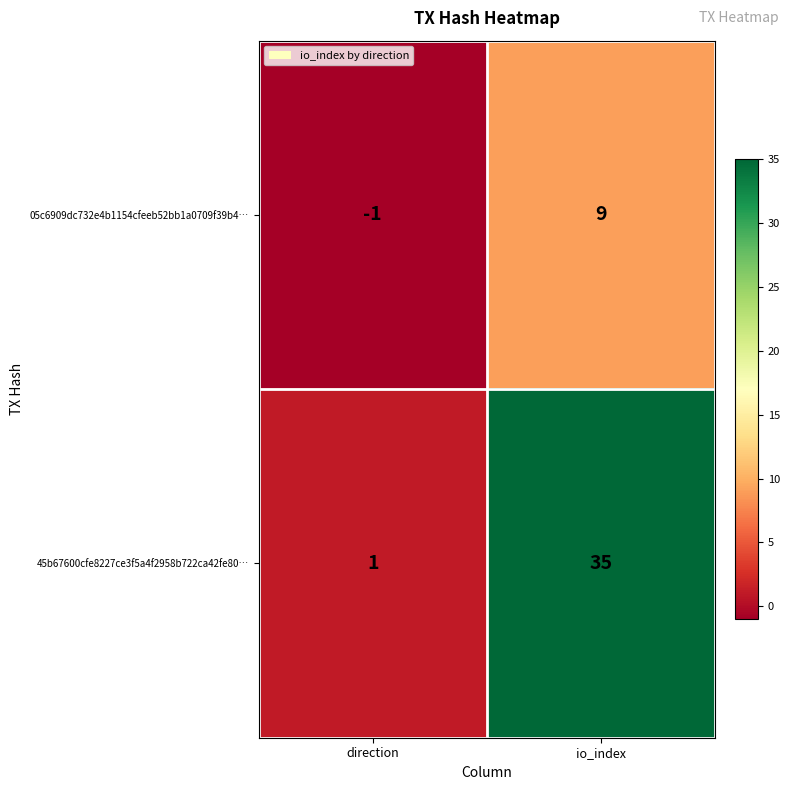

Reading left to right, what are all the values shown in this chart?

05c6909dc732e4b1154cfeeb52bb1a0709f39b4…: direction=-1	io_index=9
45b67600cfe8227ce3f5a4f2958b722ca42fe80…: direction=1	io_index=35